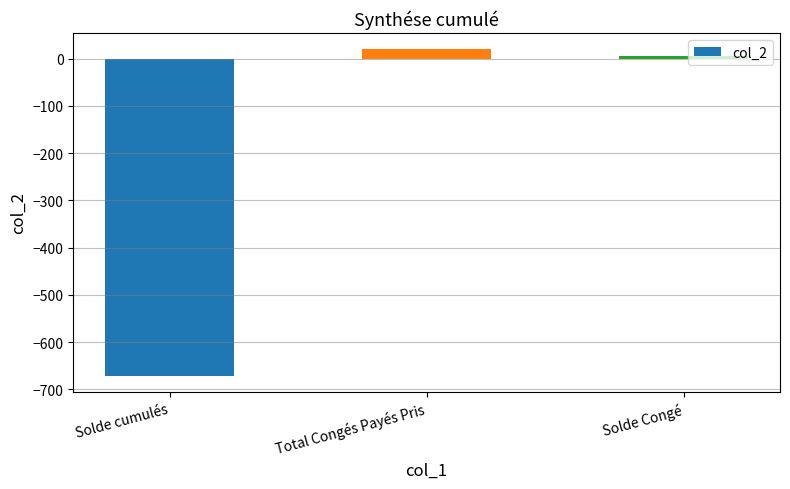

List the labels in order of value, largest first.

Total Congés Payés Pris, Solde Congé, Solde cumulés